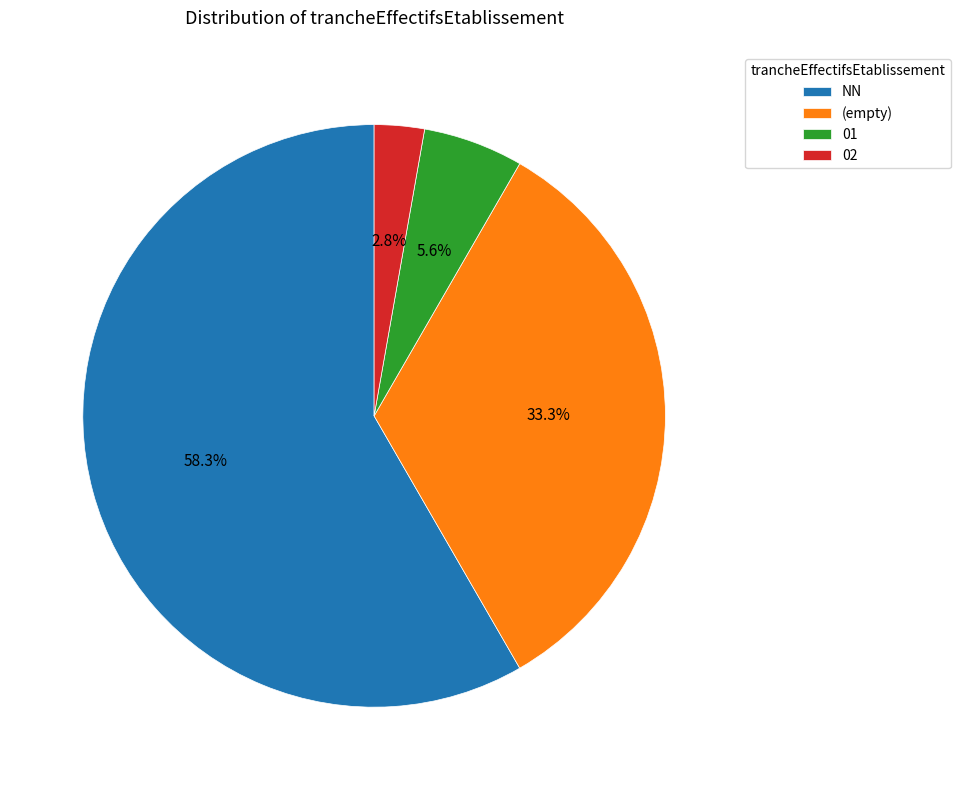

Which category has the biggest portion of the pie?

NN